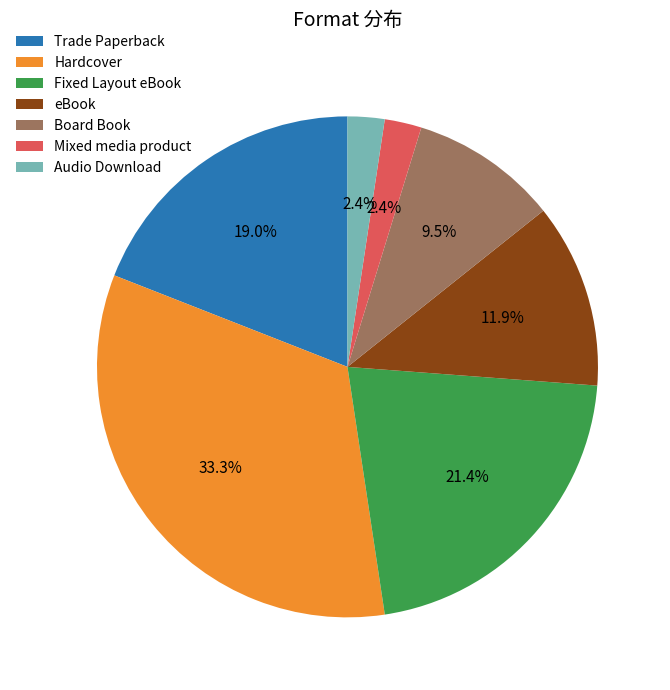

What is the largest slice in the pie chart?

Hardcover